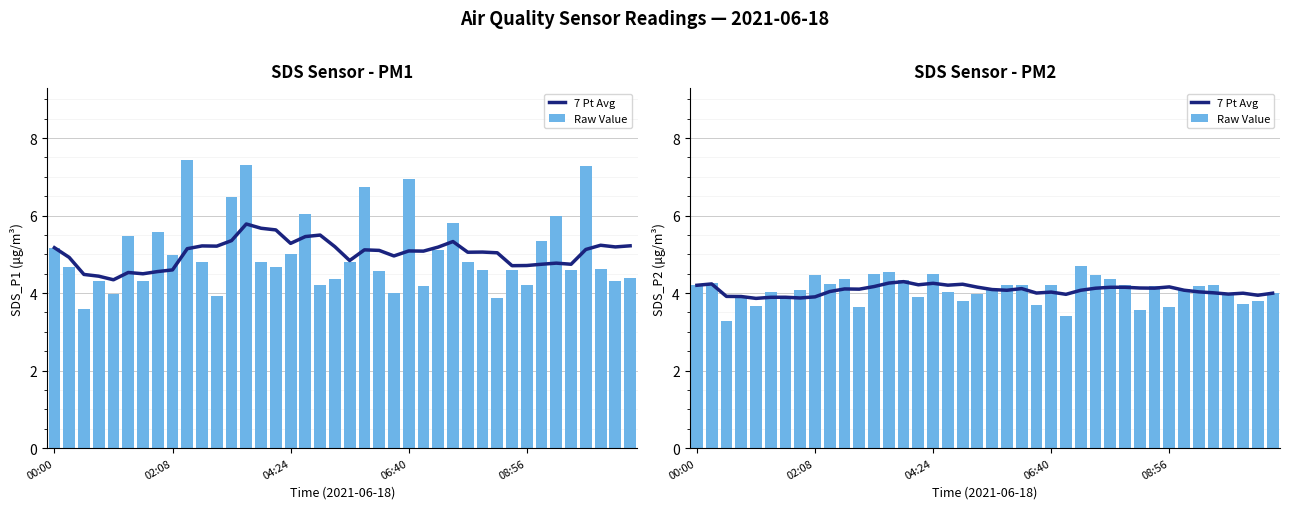

At which category is the sum across all series the highest?

13